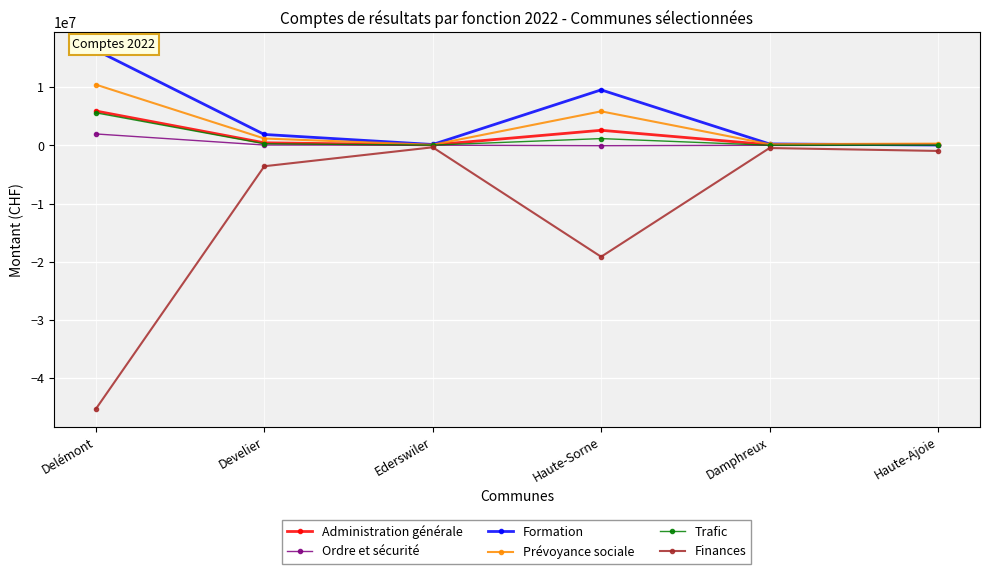

Between Damphreux and Haute-Ajoie, which is larger?

Haute-Ajoie